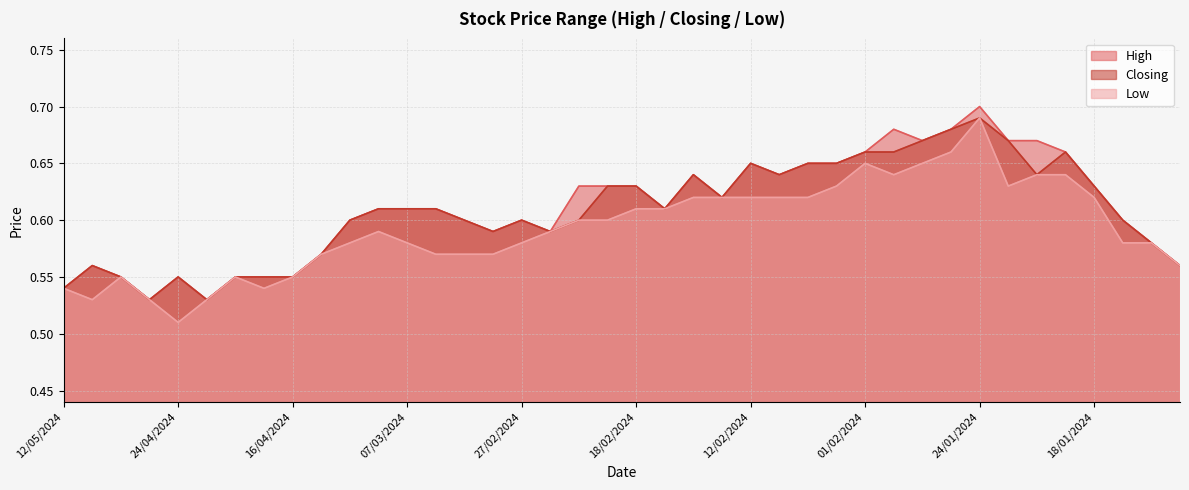

At 26/02/2024, list the series in order from largest to smallest.

High, Closing, Low